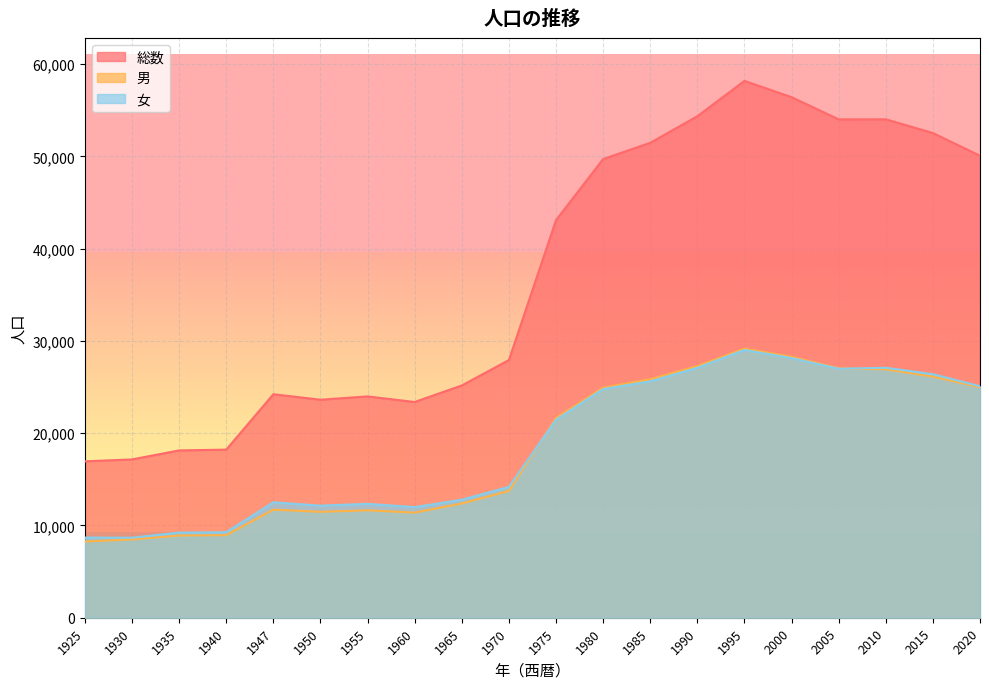

Which series changed the most between 1925 and 2005?

総数